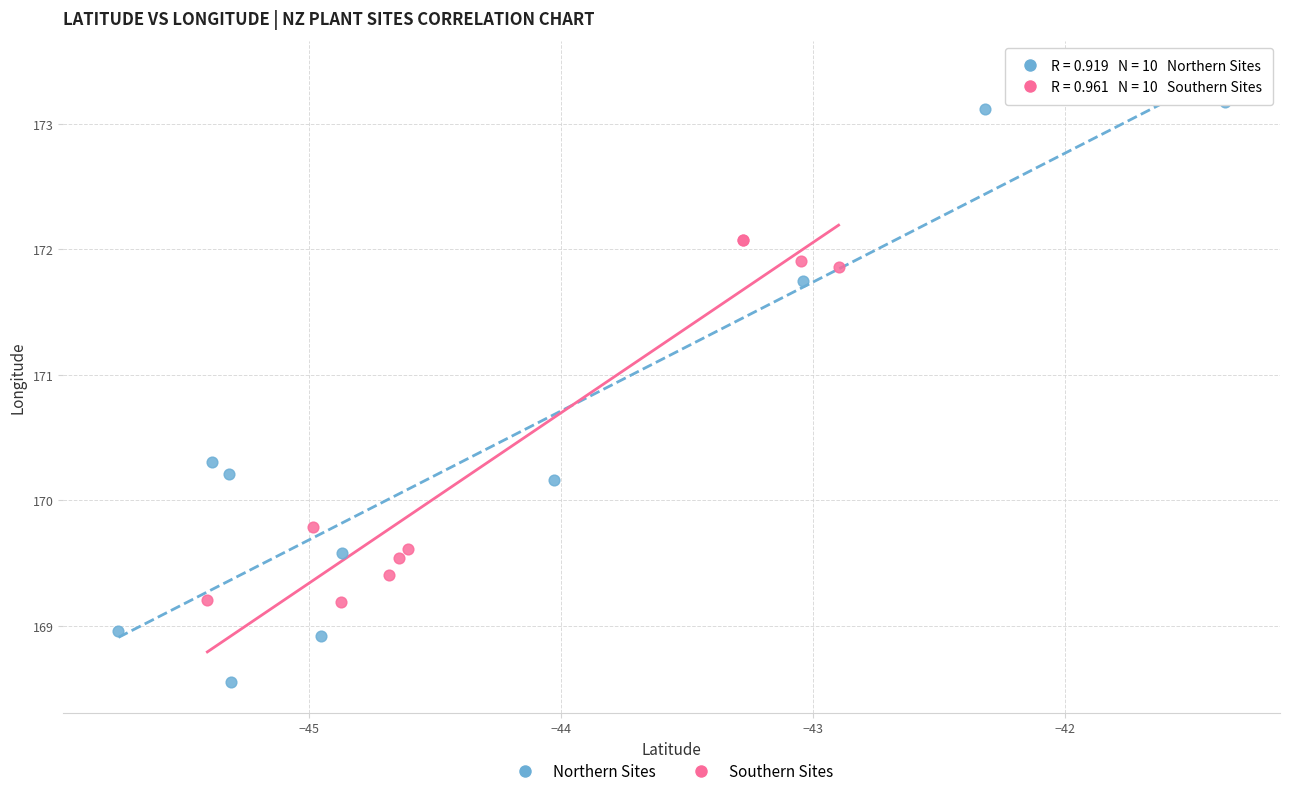

What are all the series names shown in the legend?

Northern Sites, Southern Sites